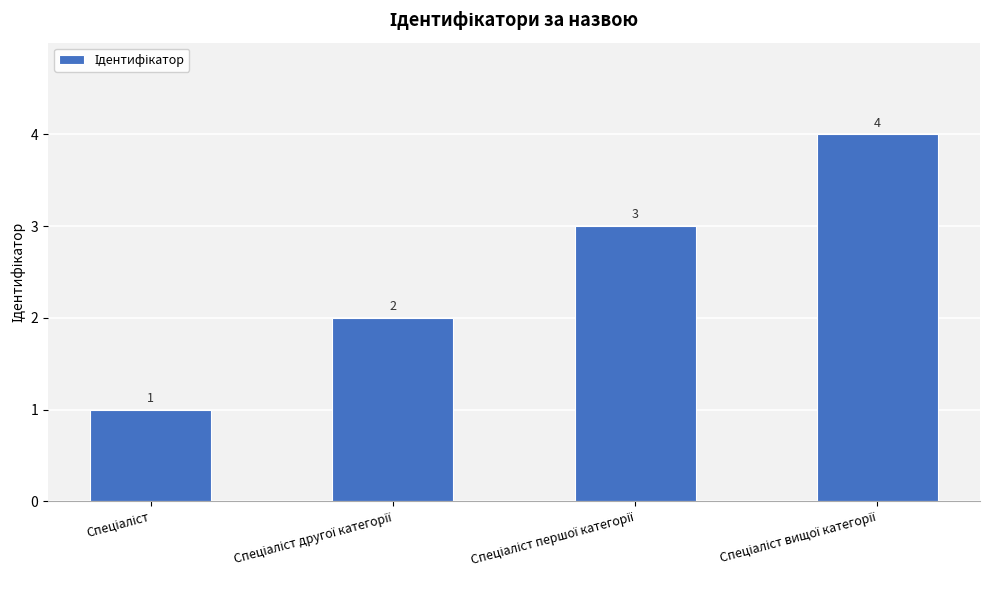

Count the values in the range 2 to 4.

3